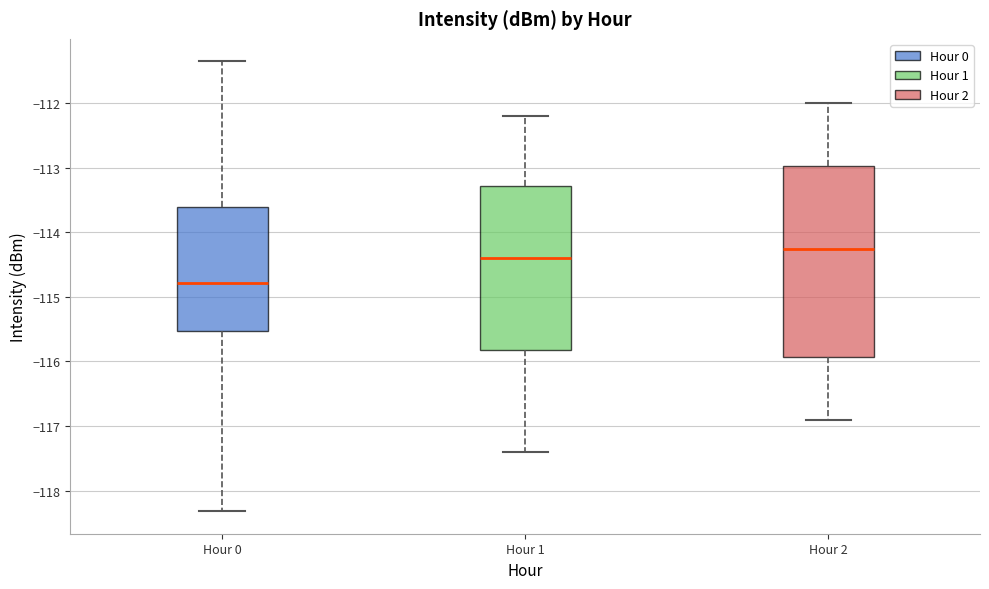

Reading left to right, transcribe this box plot: for each box, give where its median line is, the range the box spans, and where its two whiskers end, as read against the y-axis. The values are not printed on the chart, so give them approximately, as read against the axis.

Hour 0: median -114.8, box -115.5 to -113.6, whiskers -118.3 to -111.3
Hour 1: median -114.4, box -115.8 to -113.3, whiskers -117.4 to -112.2
Hour 2: median -114.2, box -115.9 to -113.0, whiskers -116.9 to -112.0